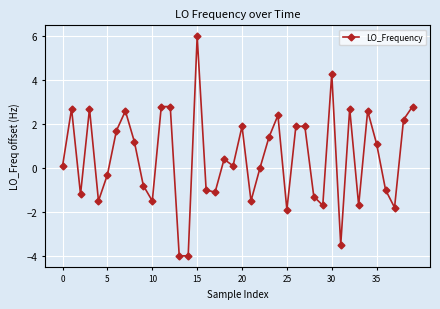

True or false: there are more than 2 points higher than both neighbors.

True